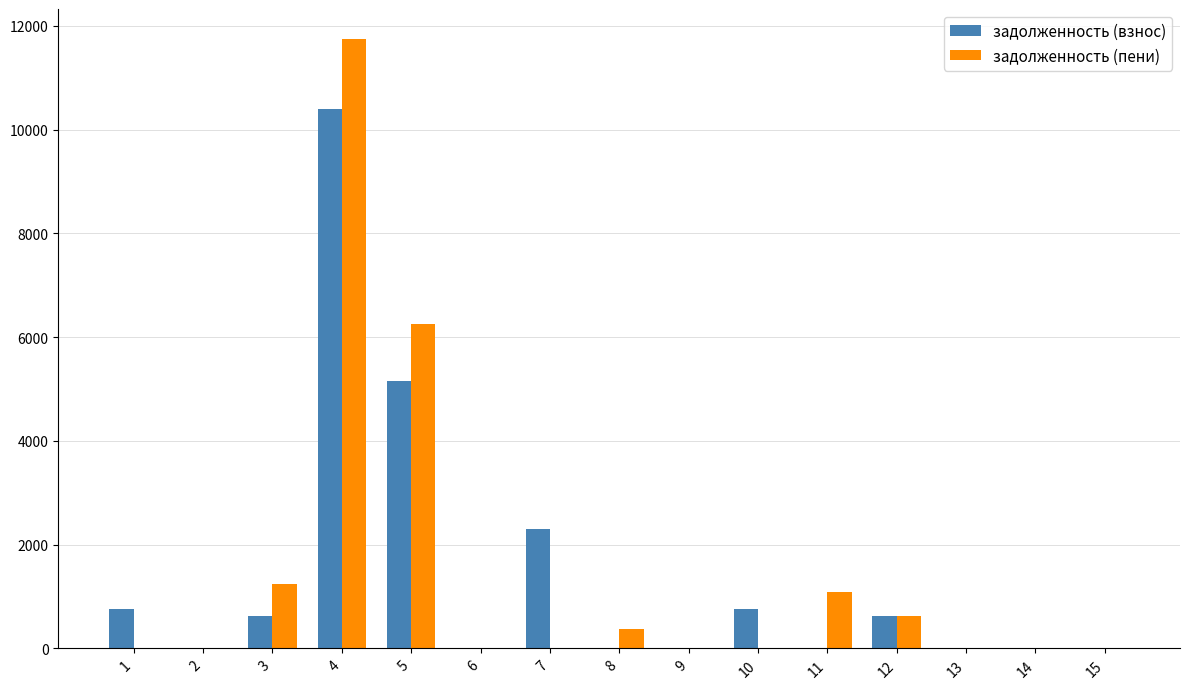

Read the задолженность (пени) value at 3.

1251.1